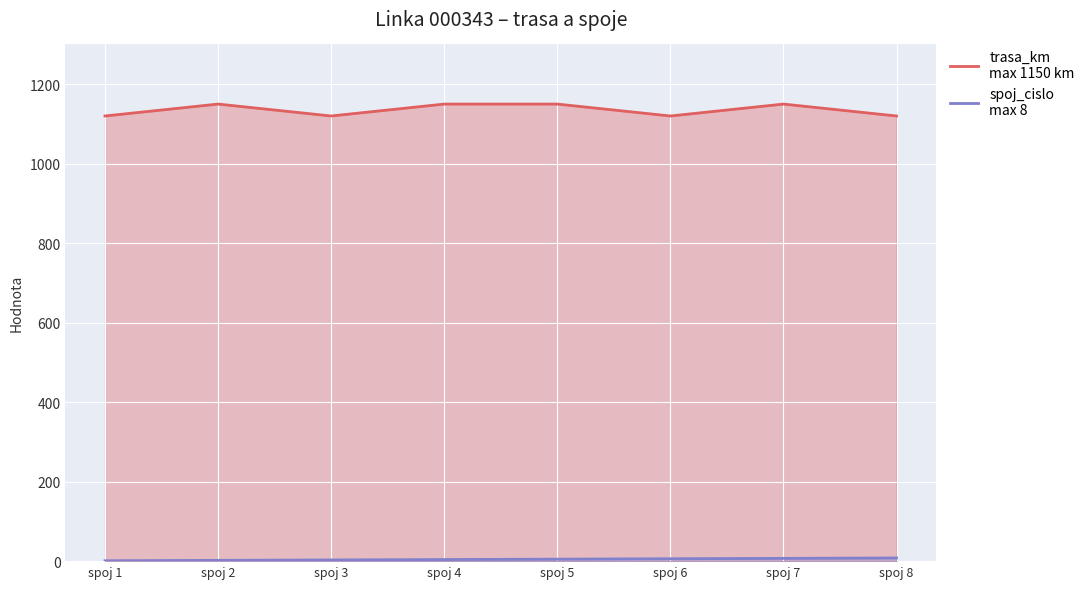

True or false: trasa_km and spoj_cislo intersect in this chart.

False